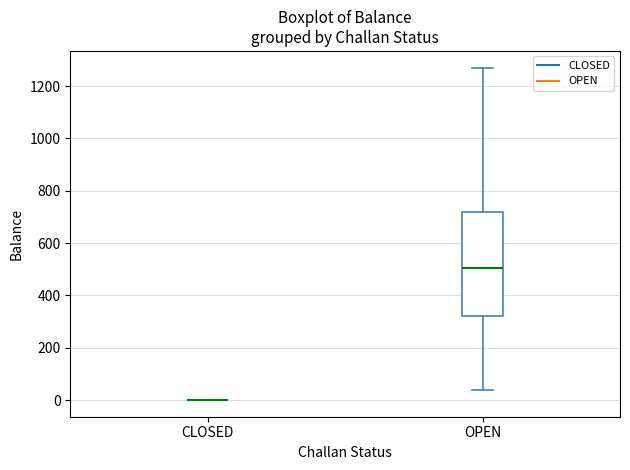

Reading left to right, read every box against the y-axis: the position of its median line, the range the box covers, and the ends of its whiskers. The values are not printed on the chart, so give them approximately, as read against the axis.

CLOSED: box collapsed to a line at 0, whiskers 0 to 0
OPEN: median 500, box 320 to 720, whiskers 40 to 1280